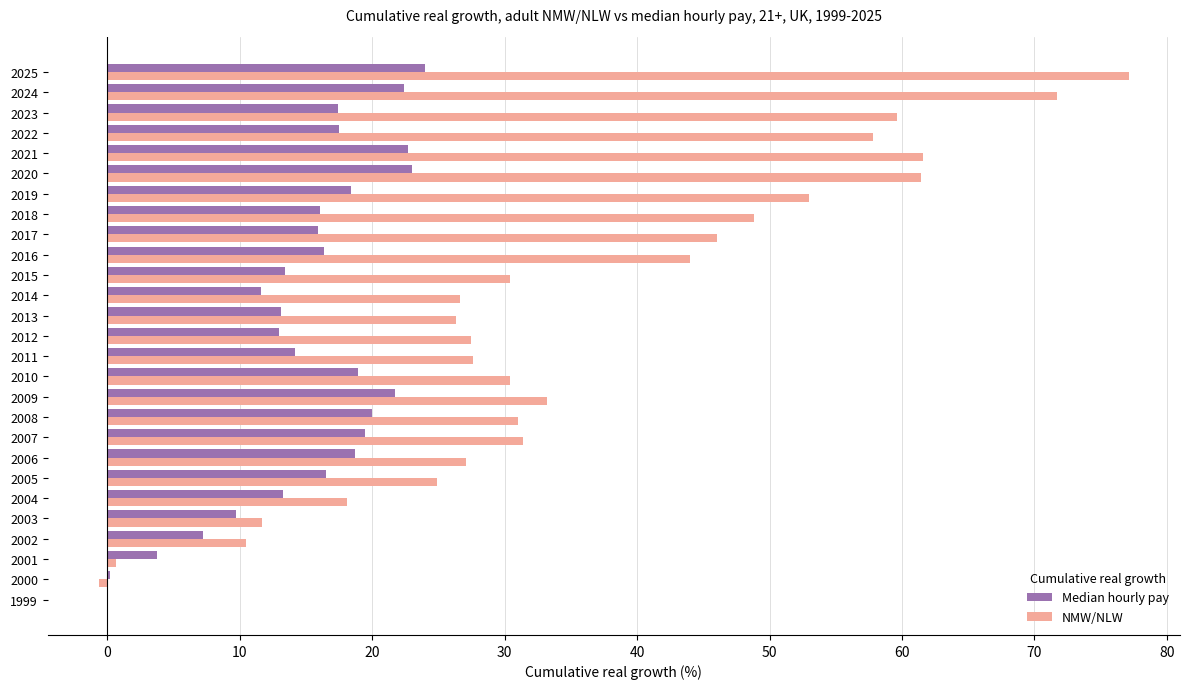

Is it true that NMW/NLW equals 18.1 at 2004?

True